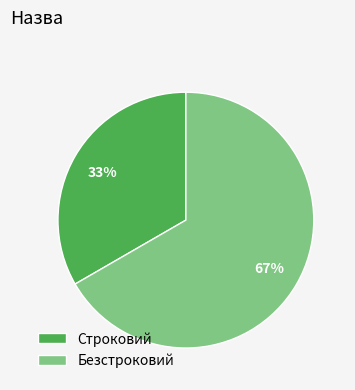

True or false: Безстроковий accounts for 67% of the total.

True